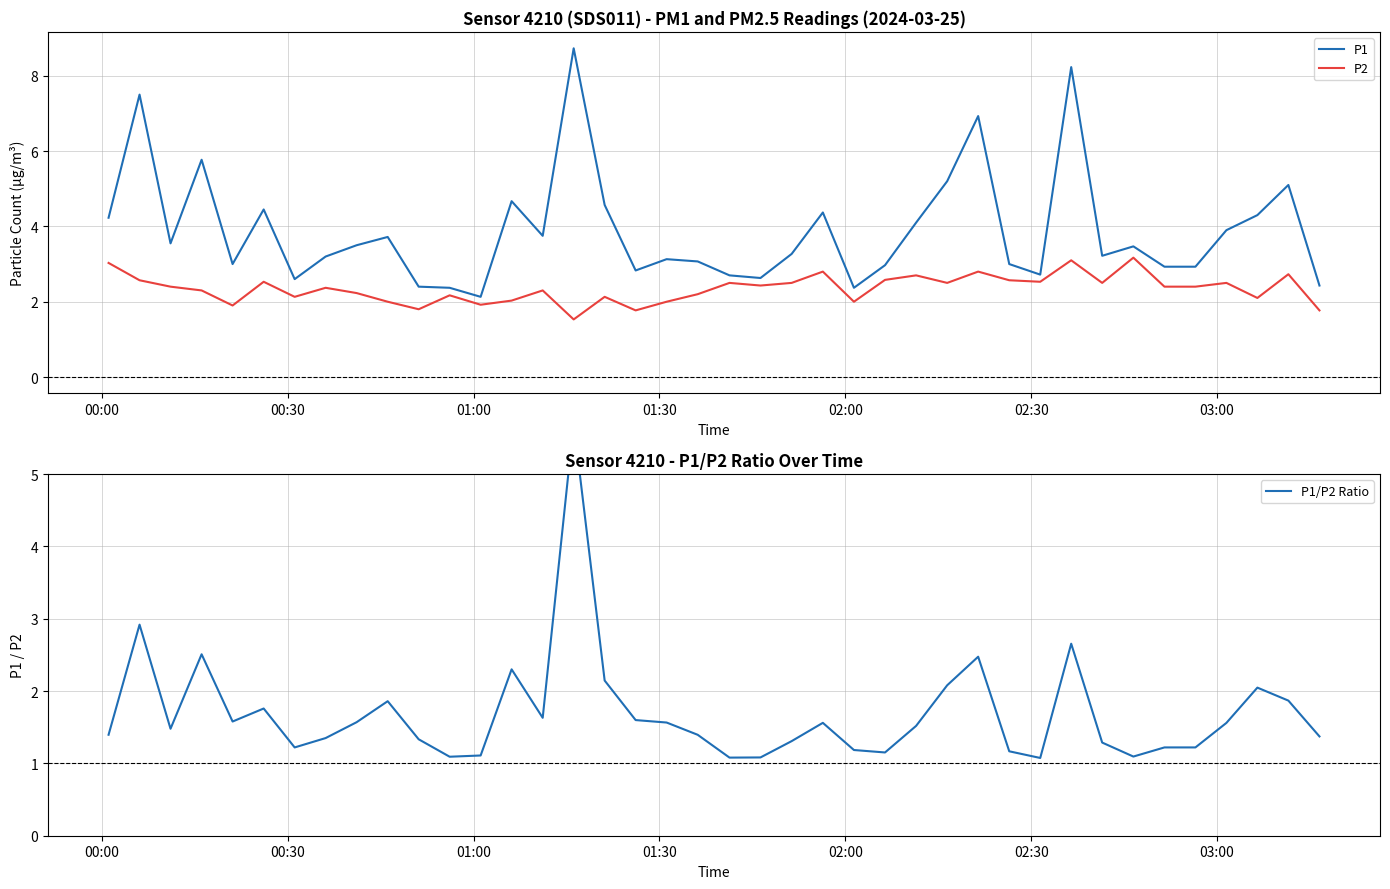

What is the value of the P2 point at the 22nd from the left?

2.4